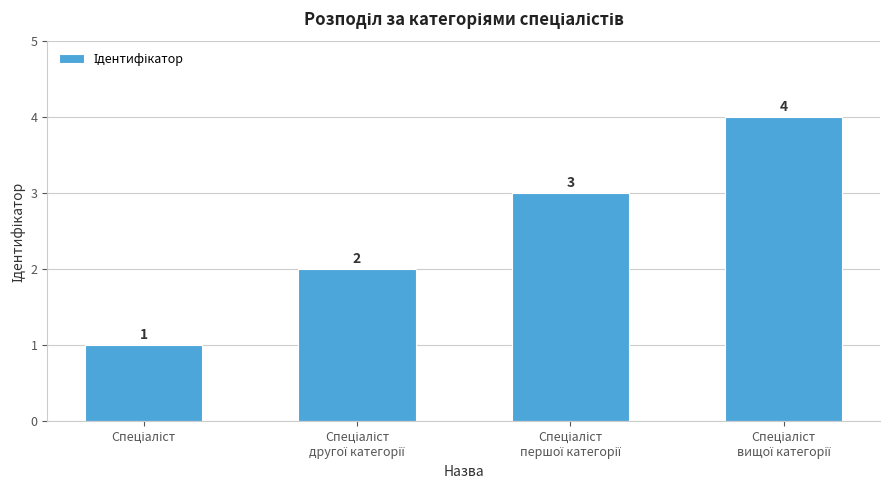

Reading left to right, what are all the values shown in this chart?

1	2	3	4